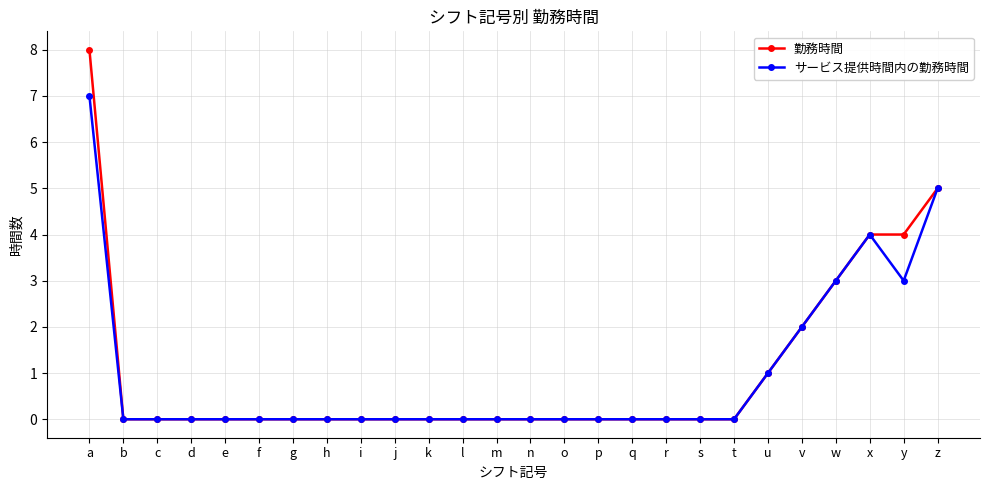

Reading left to right, list all the values displayed in this chart.

勤務時間: a=8	b=0	c=0	d=0	e=0	f=0	g=0	h=0	i=0	j=0	k=0	l=0	m=0	n=0	o=0	p=0	q=0	r=0	s=0	t=0	u=1	v=2	w=3	x=4	y=4	z=5
サービス提供時間内の勤務時間: a=7	b=0	c=0	d=0	e=0	f=0	g=0	h=0	i=0	j=0	k=0	l=0	m=0	n=0	o=0	p=0	q=0	r=0	s=0	t=0	u=1	v=2	w=3	x=4	y=3	z=5